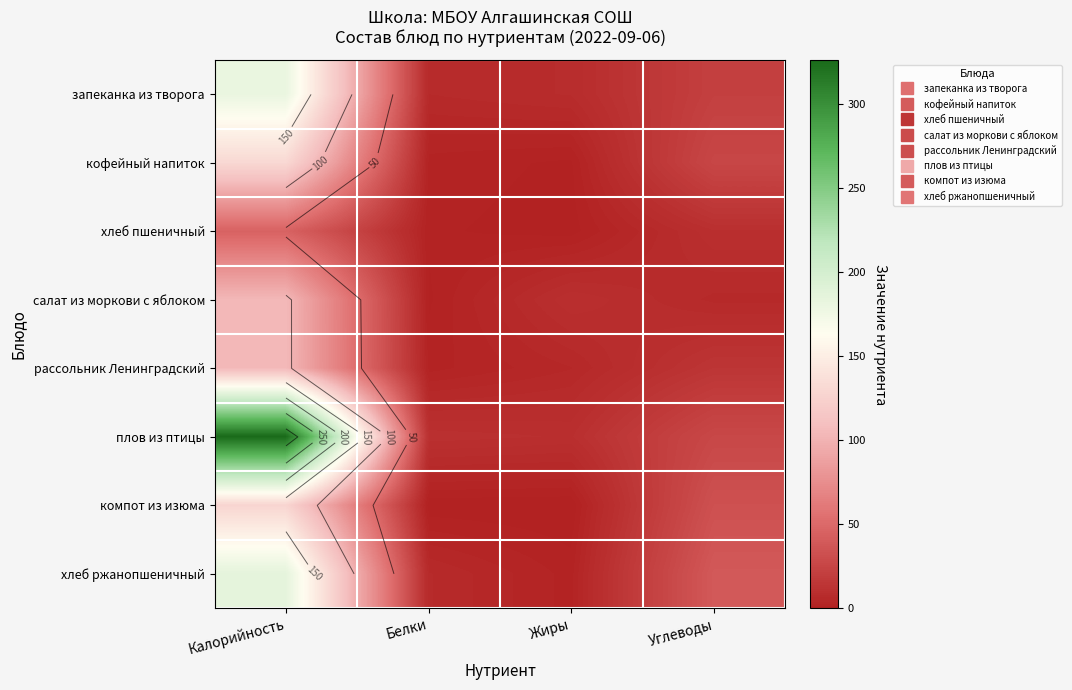

List the series in order of their peak value, highest first.

плов из птицы, хлеб ржанопшеничный, запеканка из творога, кофейный напиток, компот из изюма, салат из моркови с яблоком, рассольник Ленинградский, хлеб пшеничный